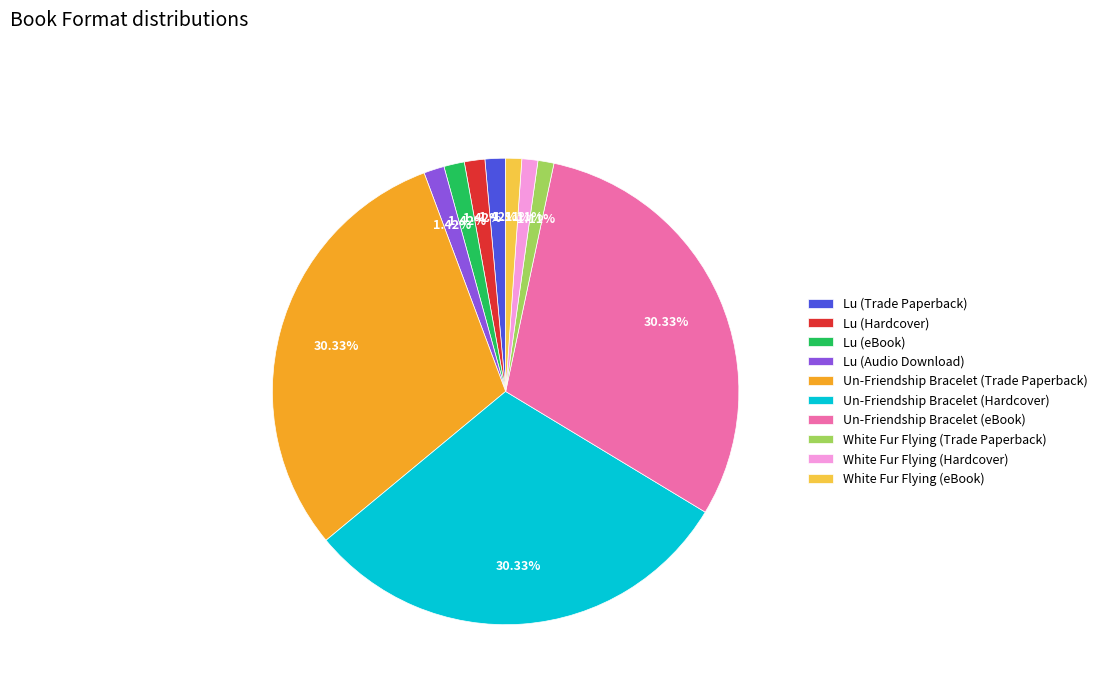

Does Lu (Audio Download) account for over 50% of the chart?

No